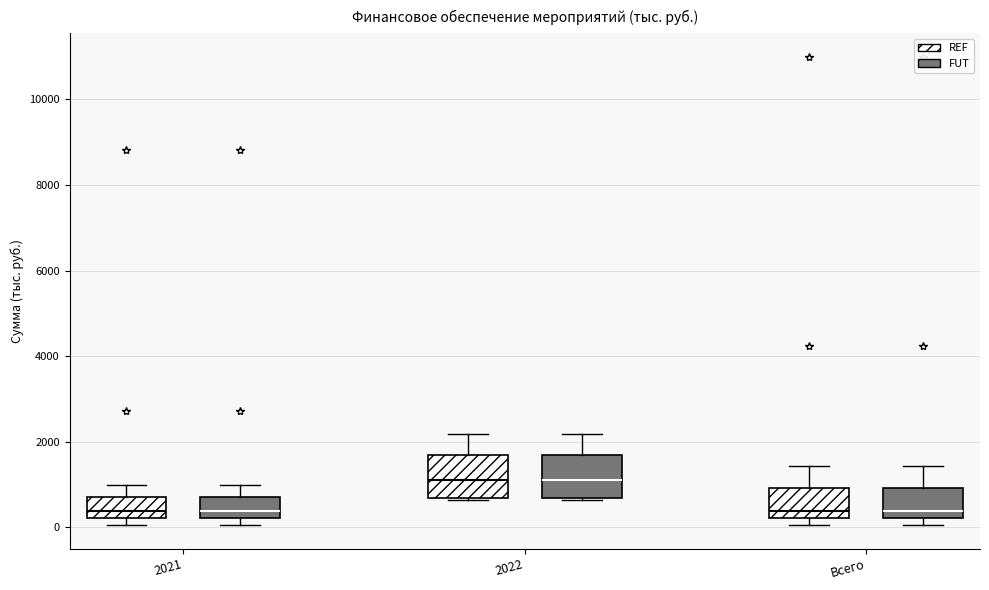

Where does the median line of the box for 2021 (REF) sit on the y-axis? The values are not printed on the chart, so give them approximately, as read against the axis.

400